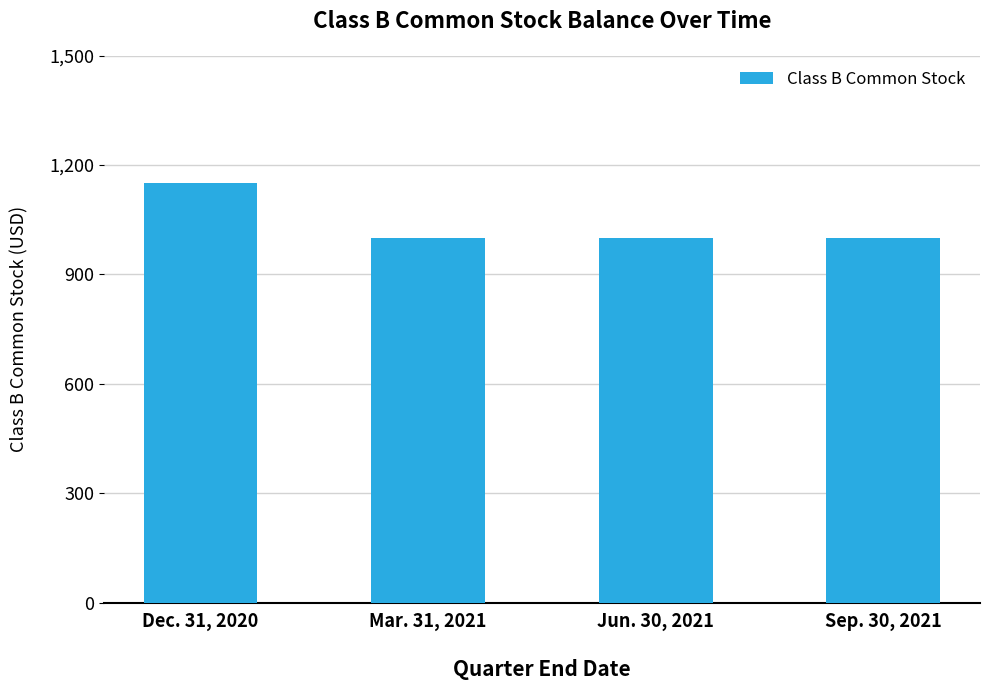

What is the ratio of the value at Jun. 30, 2021 to the value at Sep. 30, 2021?

1.0